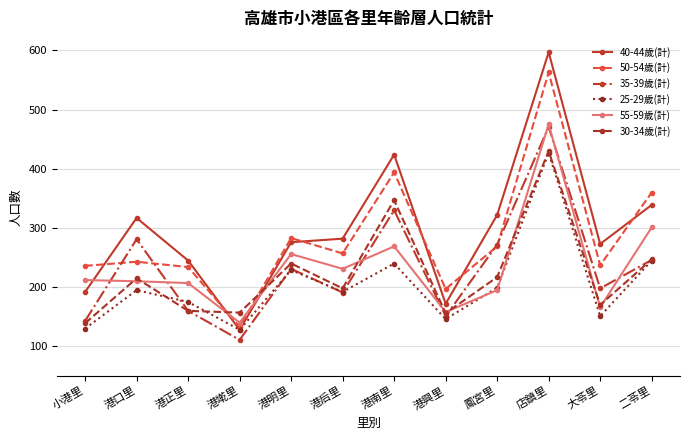

True or false: 40-44歲(計) has a value of 420 at 港正里.

False